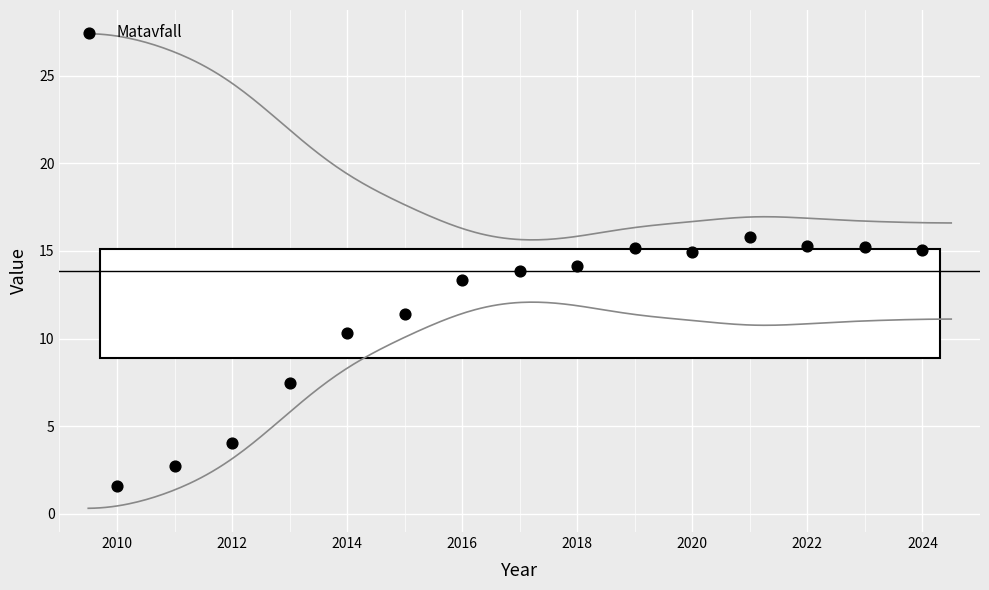

What is the range of X values (max minus min)?

14.0